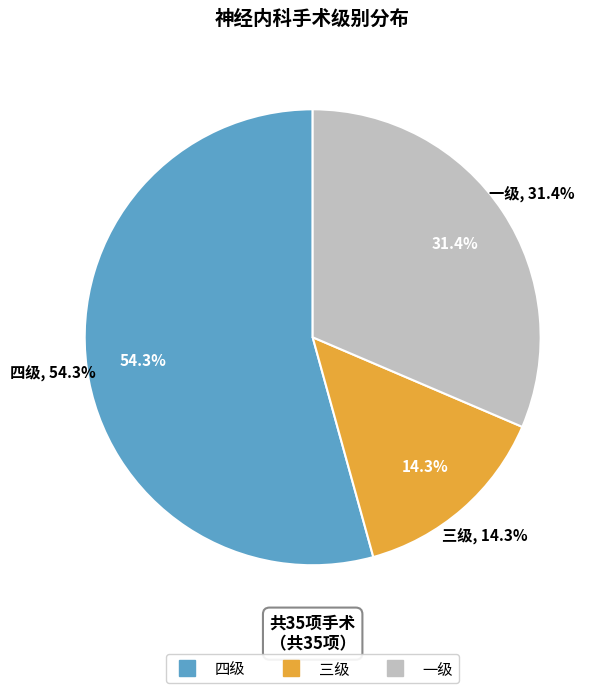

What percentage is the 三级 slice, to the nearest percent?

14%